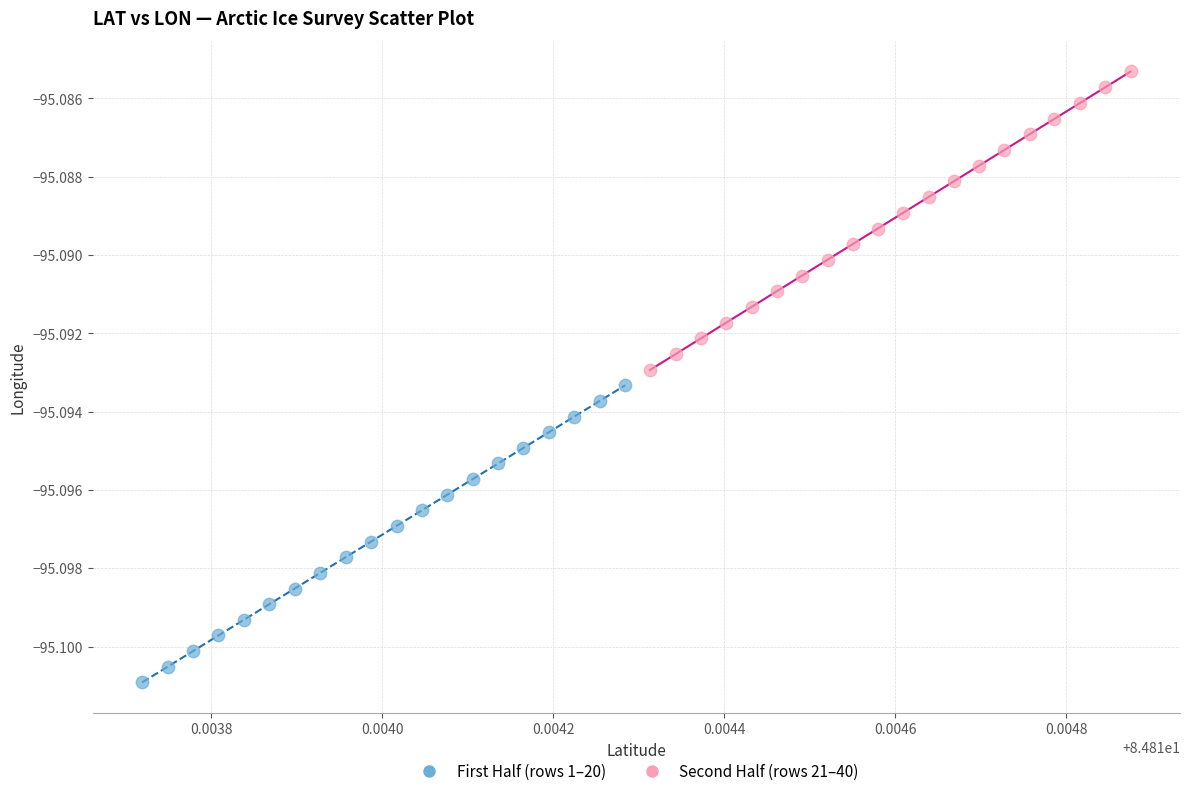

What are all the series names shown in the legend?

First Half (rows 1–20), Second Half (rows 21–40)